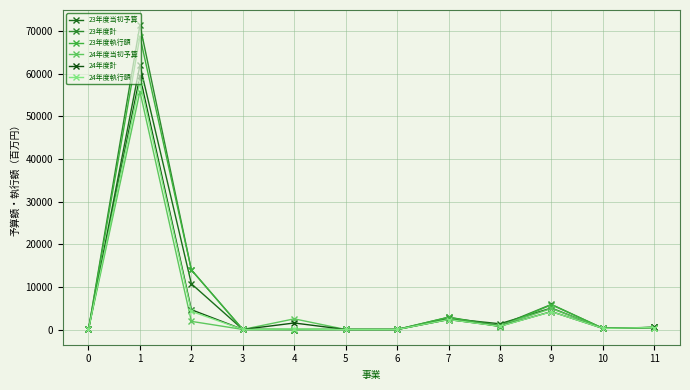

Which series has the widest spread of values?

23年度計